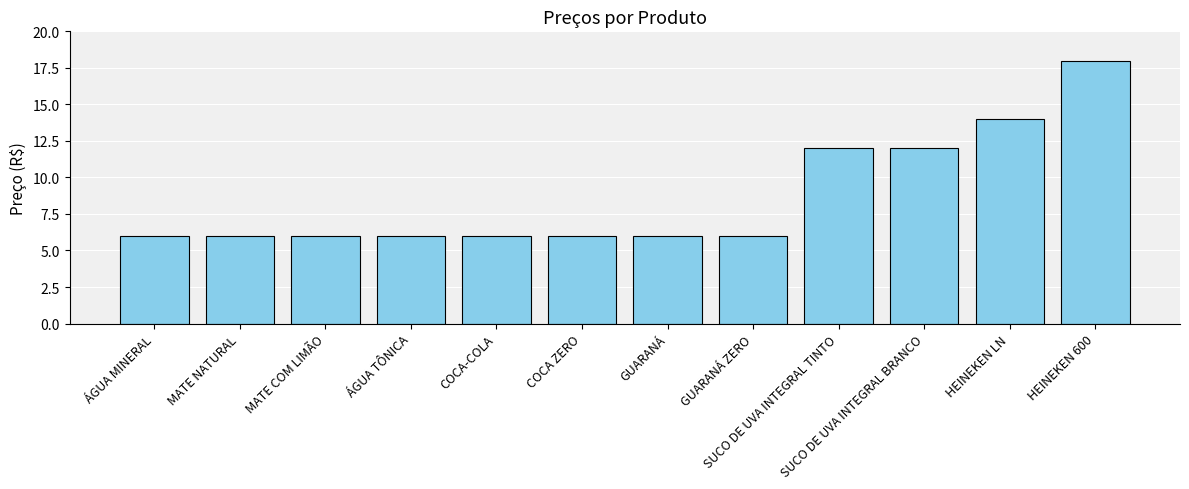

Which label corresponds to the largest value in the chart?

HEINEKEN 600